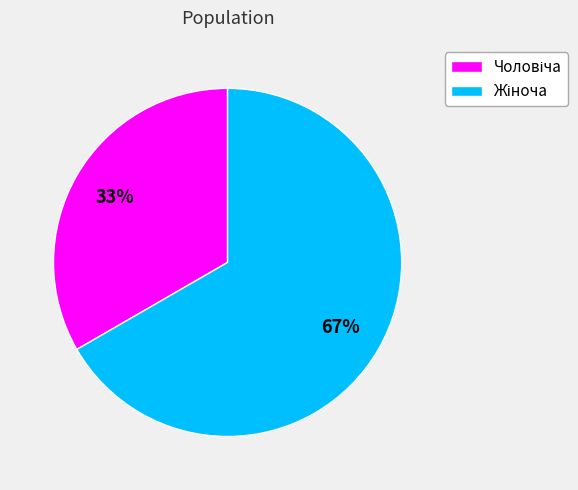

To the nearest percent, what is the average slice percentage?

50%